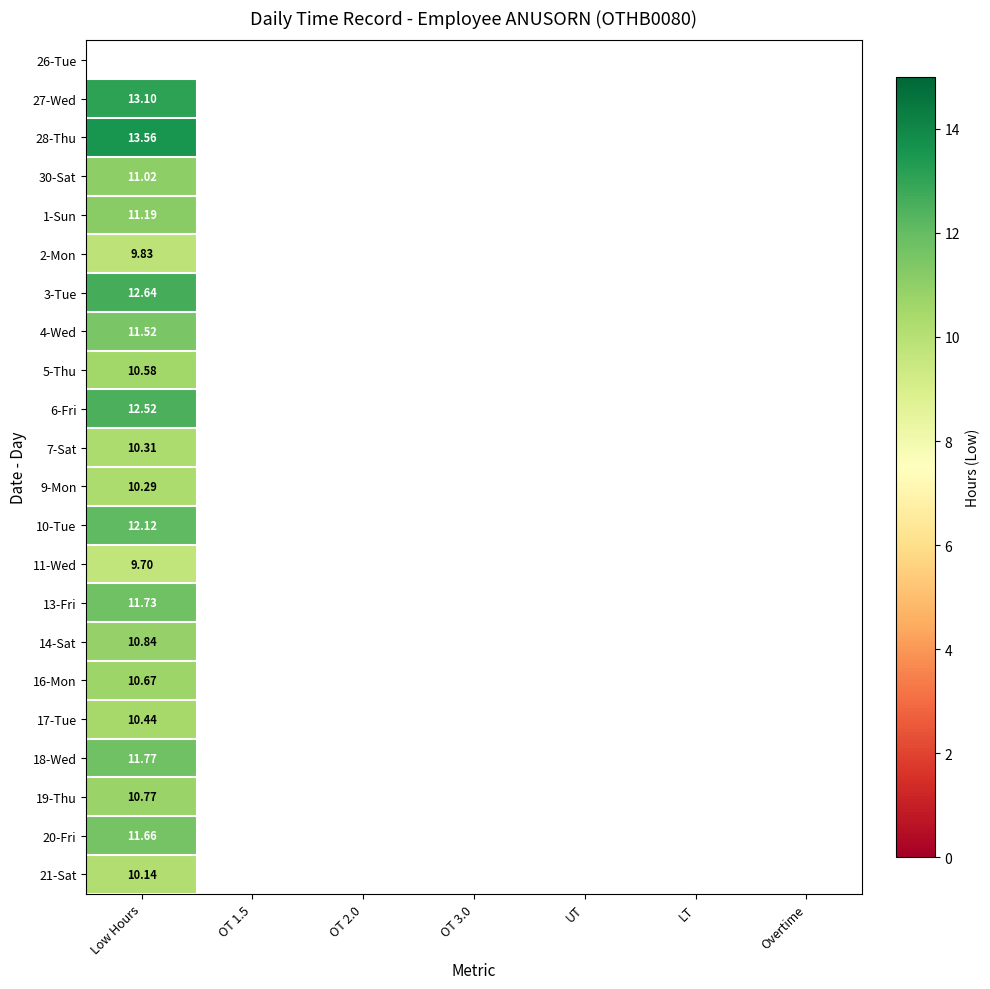

How many data points does each series have?

7